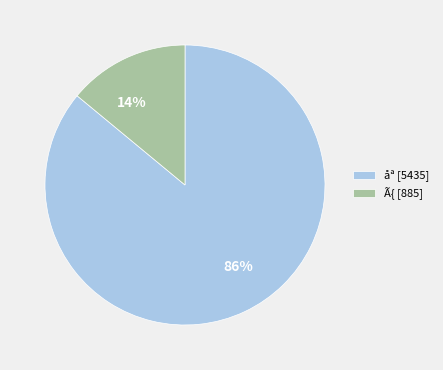

What percentage is the Ã{ slice, to the nearest percent?

14%